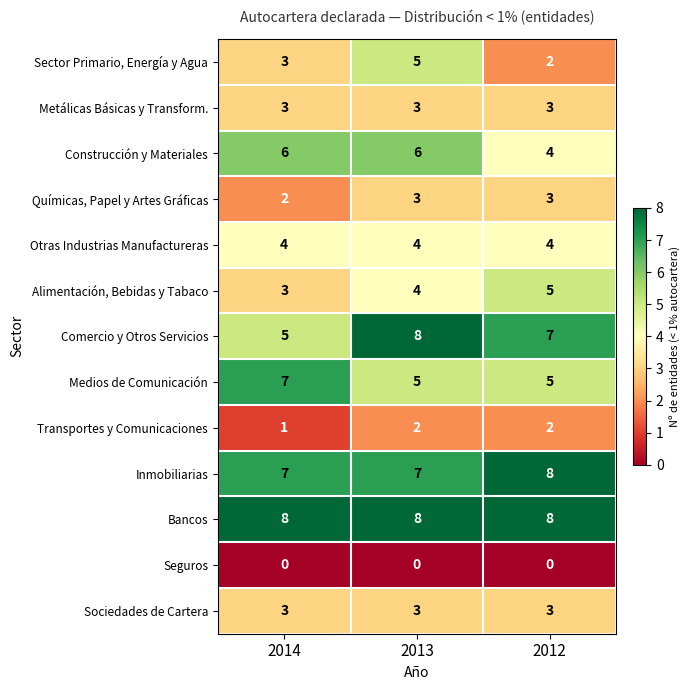

What is the average value of the Sociedades de Cartera series?

3